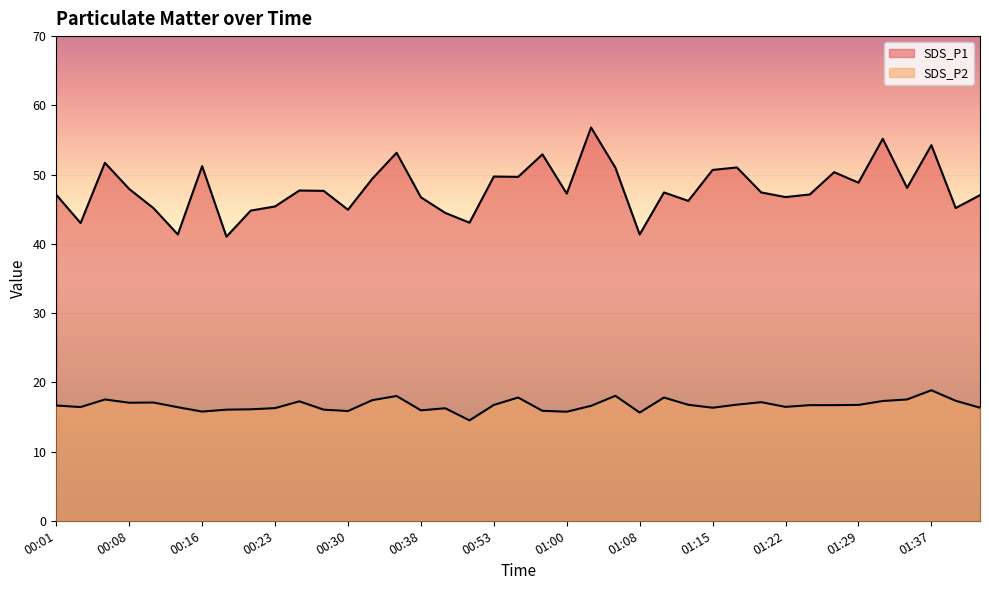

What position from the right is 01:29?

6